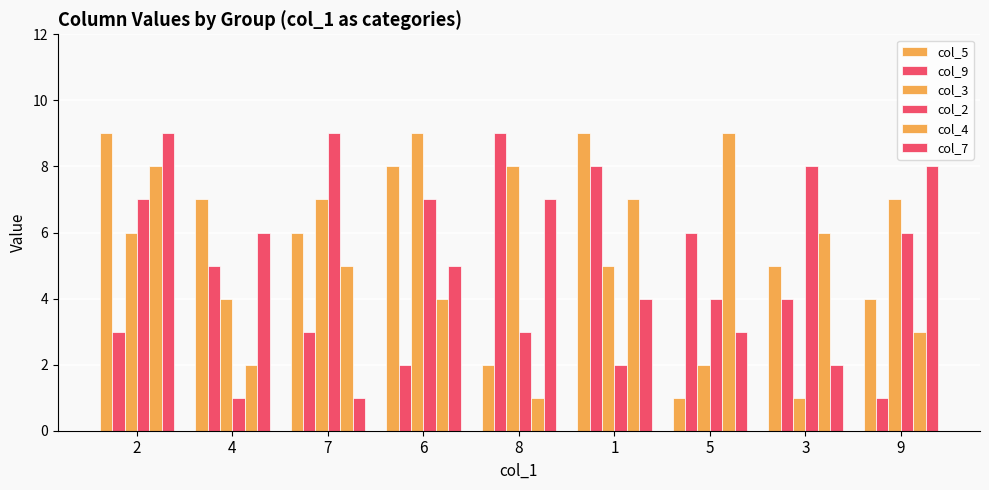

Does the chart contain any negative values?

No